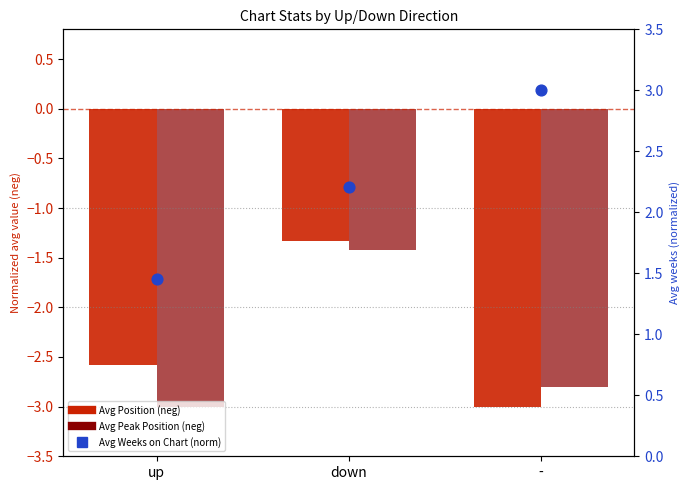

Which series has the largest total across all categories?

Avg Weeks on Chart (norm)